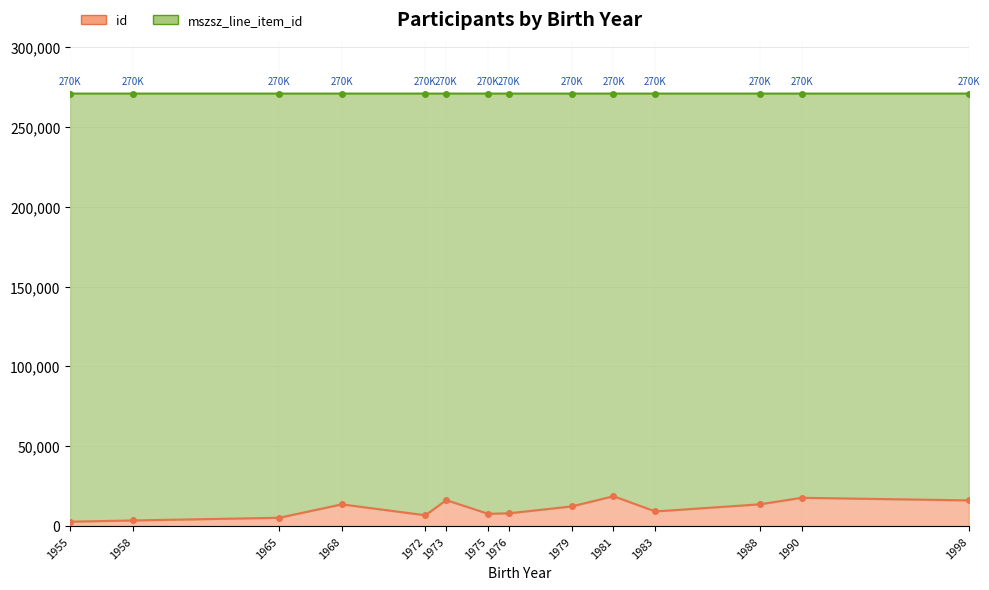

True or false: mszsz_line_item_id and id intersect in this chart.

False